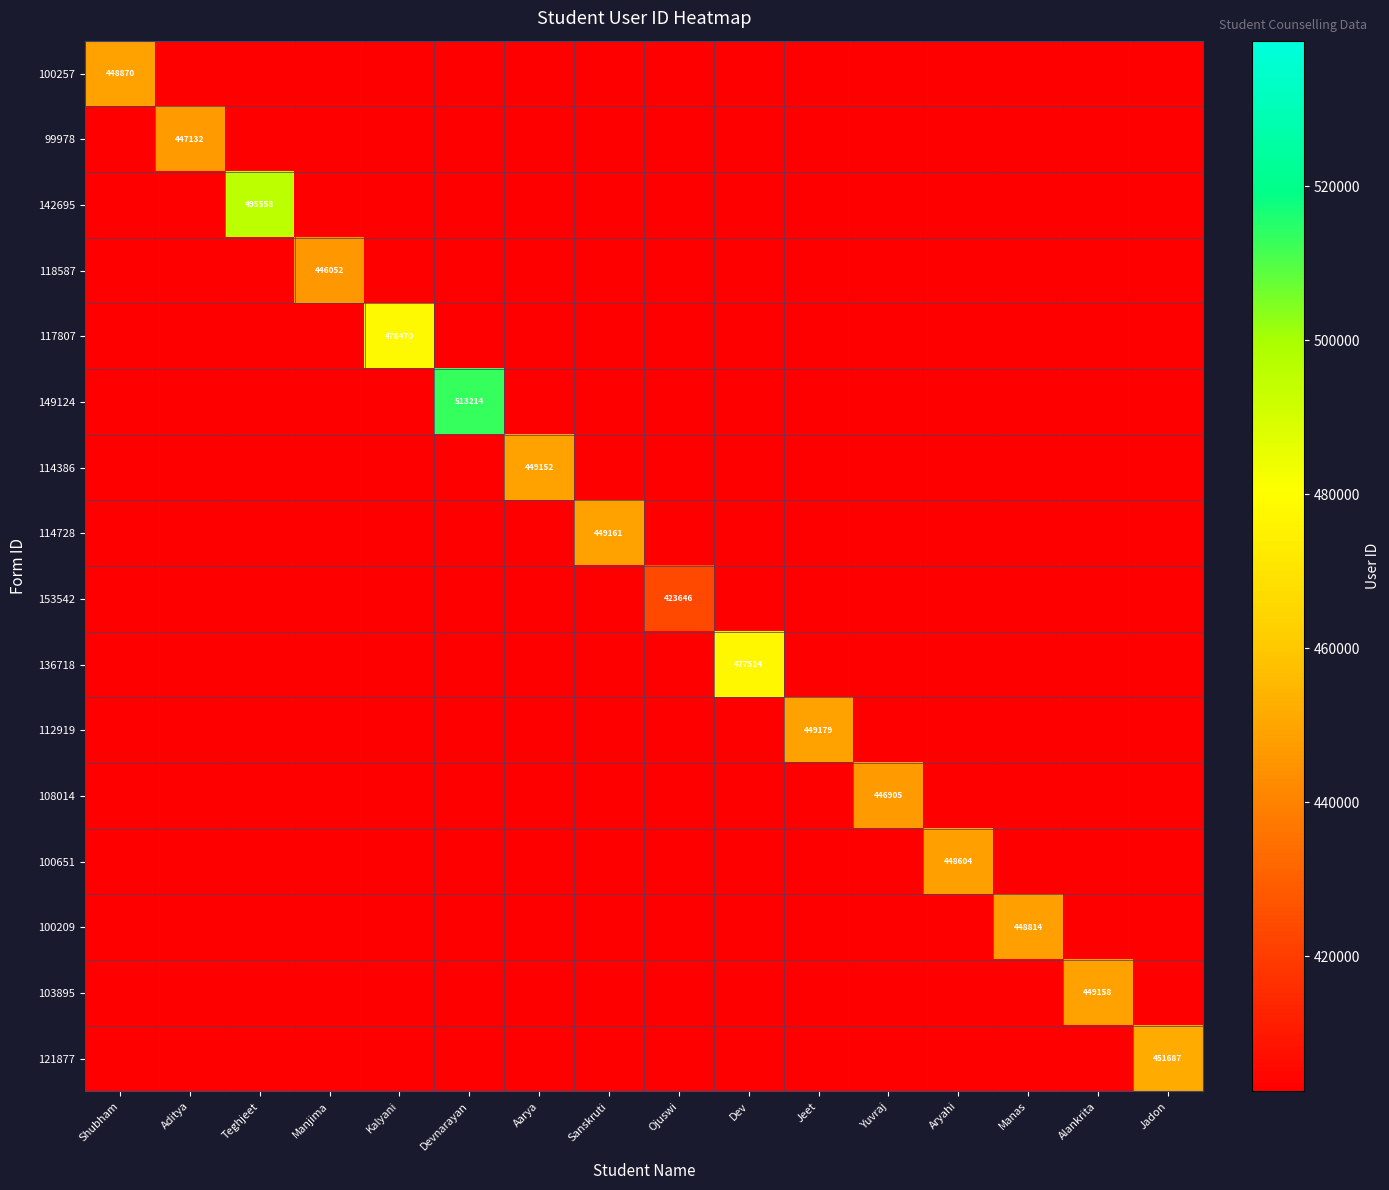

Is it true that 118587 equals 641522 at Manjima?

False